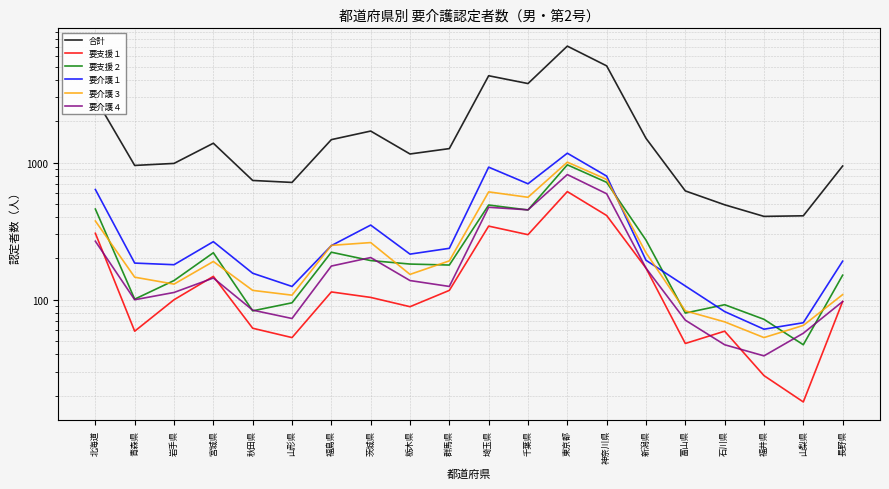

What is the average value of the 要介護１ series?

345